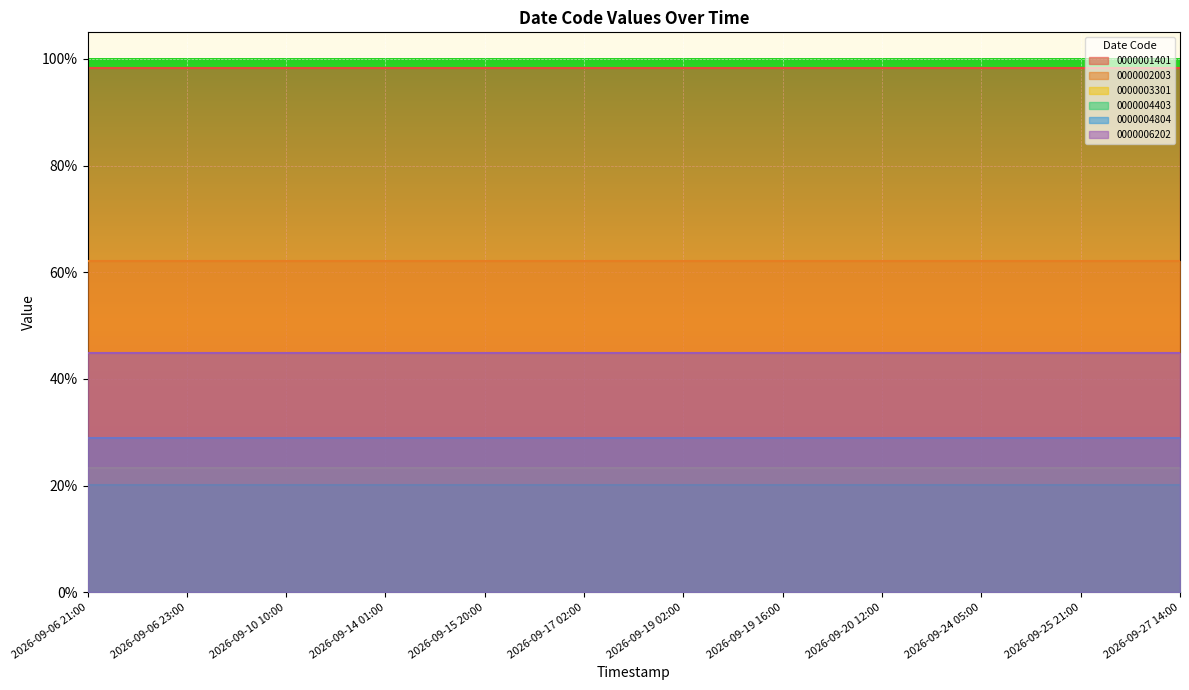

Rank the series at 2026-09-19 16:00 from lowest to highest value.

0000004403, 0000003301, 0000004804, 0000006202, 0000002003, 0000001401